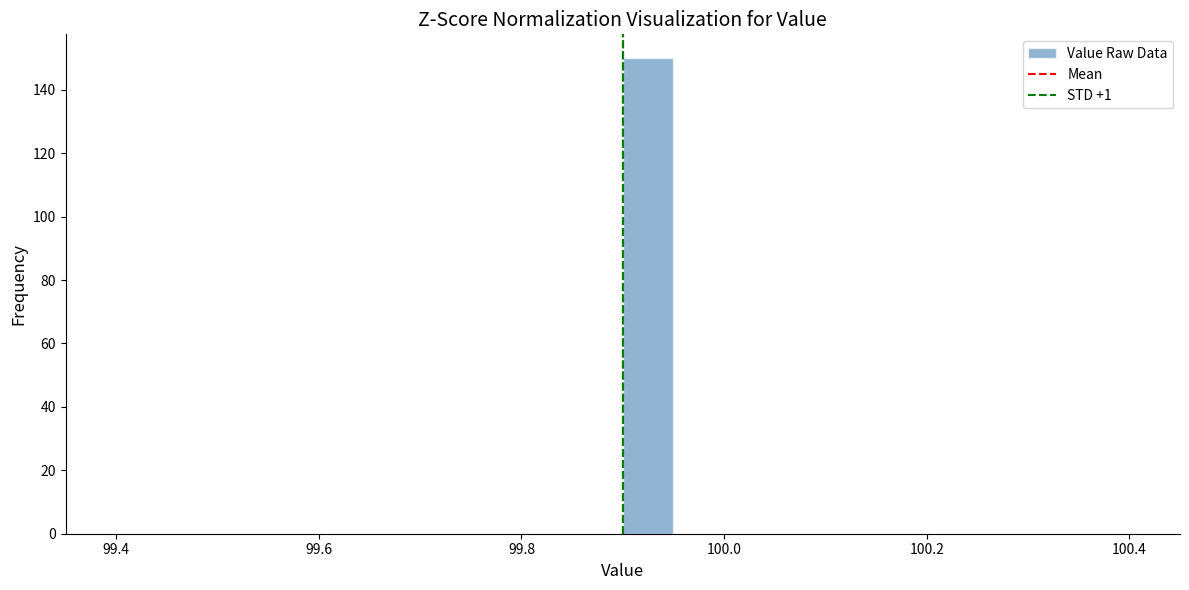

Read against the x-axis, roughly where is the centre of the tallest bar?

99.92